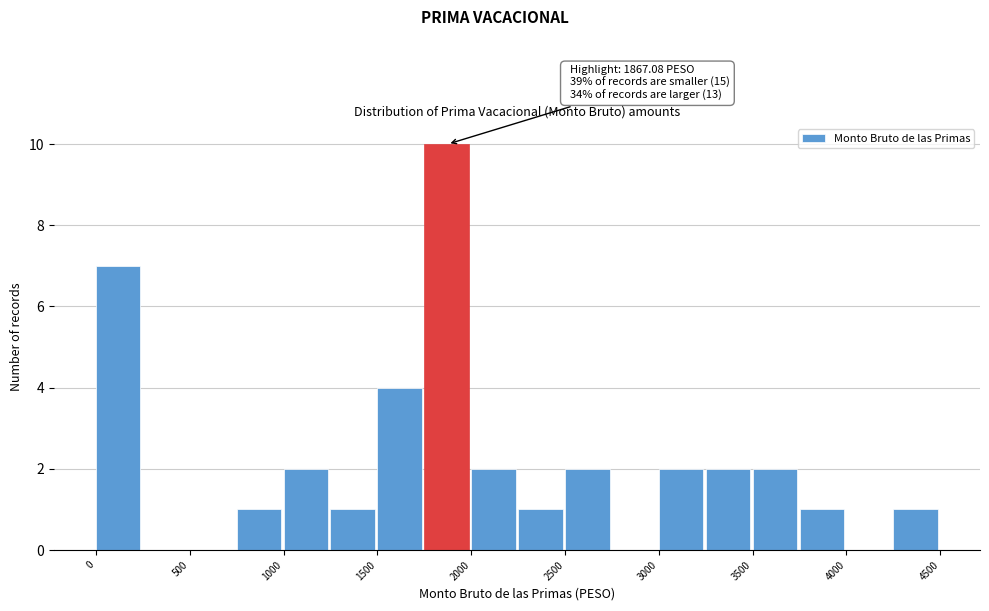

Over which range of the x-axis is the bar tallest?

1750 to 2000